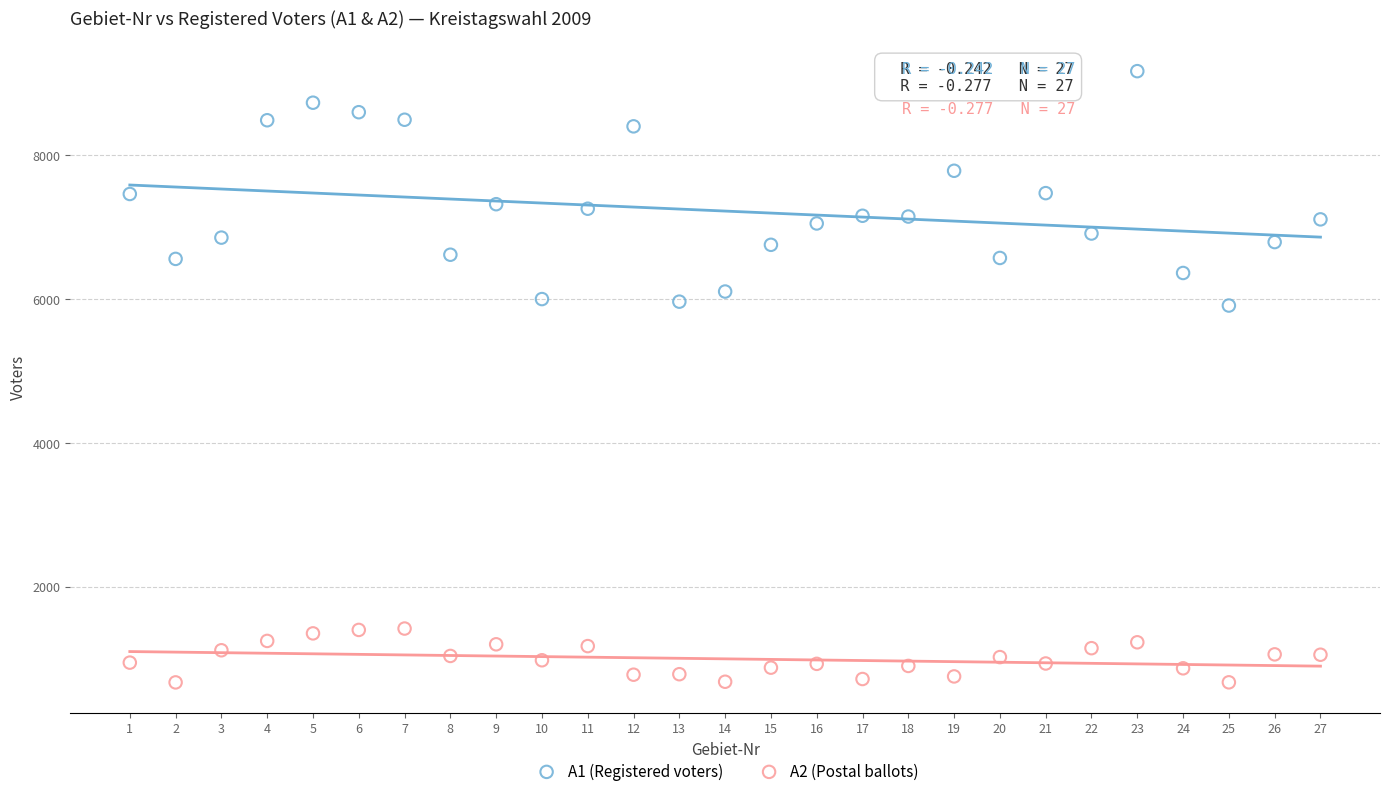

Which series has the widest spread of Y values?

A1 (Registered voters)